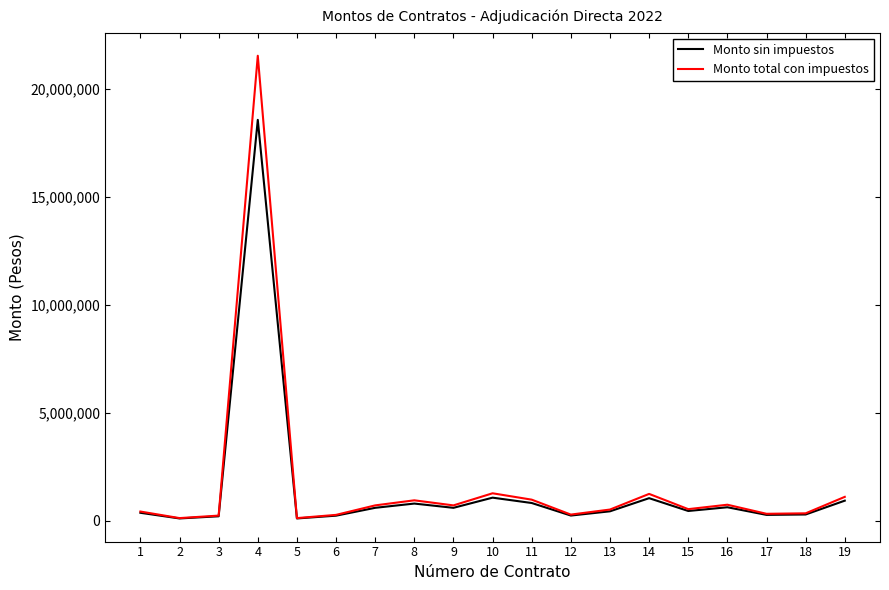

What is the highest value of the Monto sin impuestos series?

18564306.0